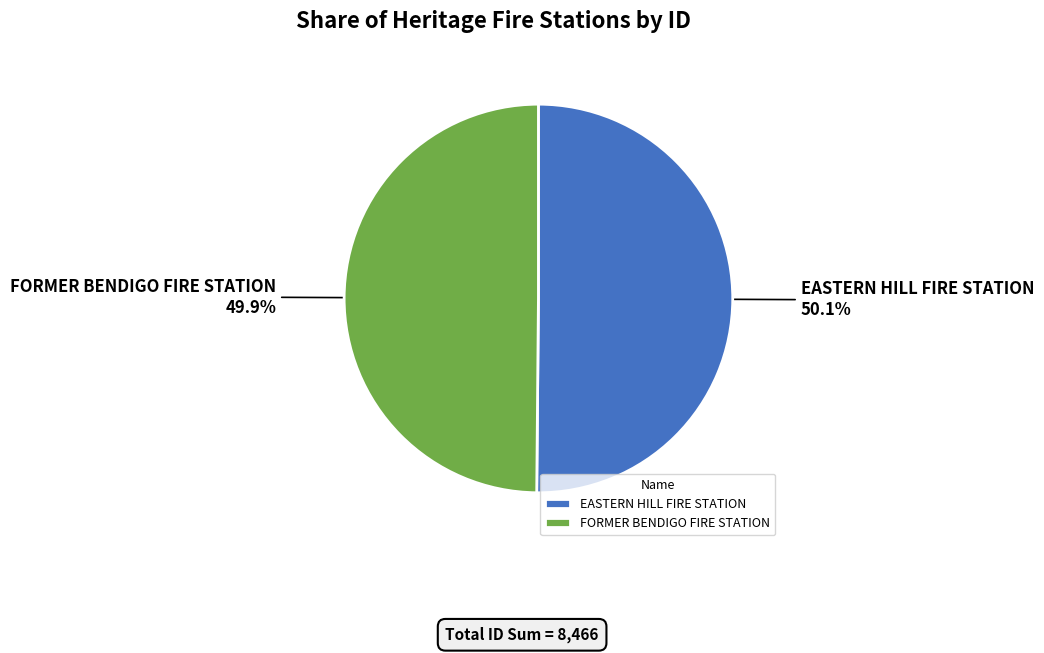

Does any single category account for the majority?

Yes